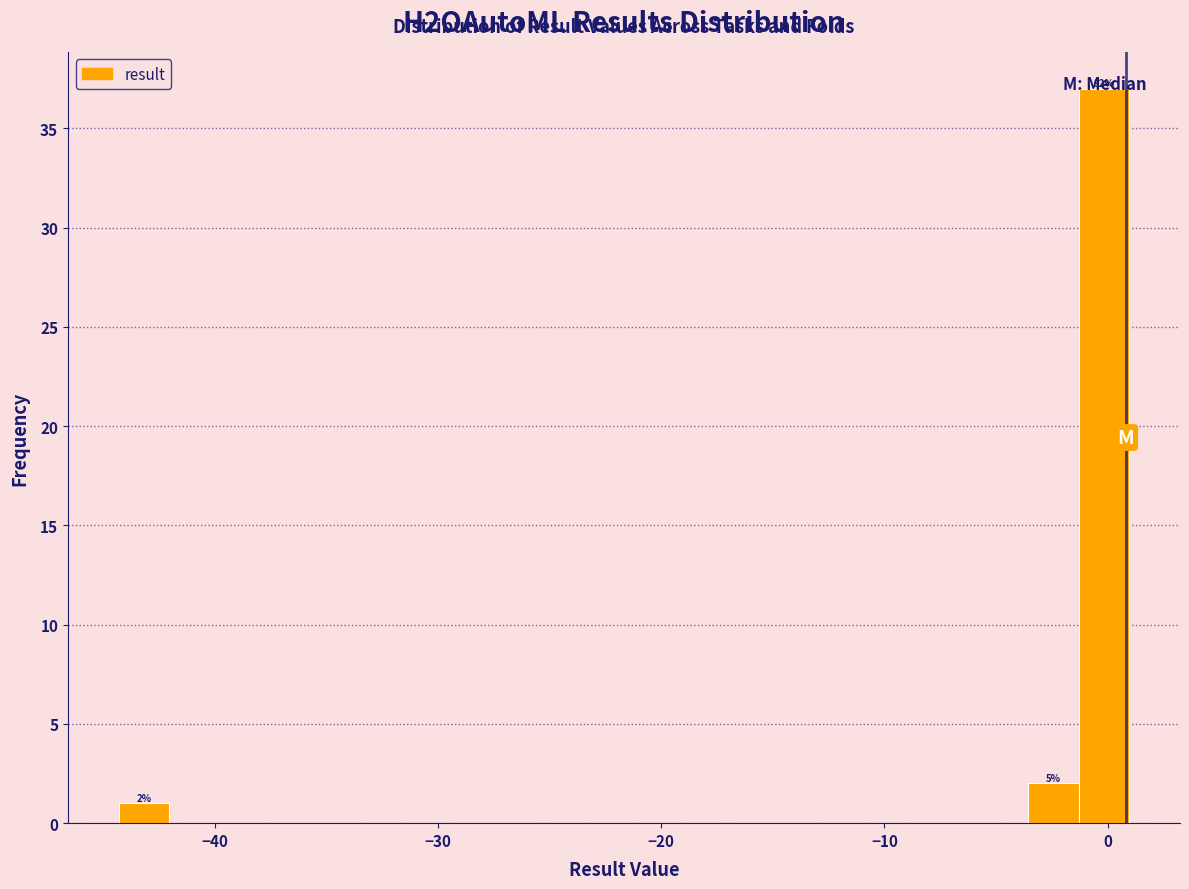

Read against the x-axis, roughly where is the centre of the tallest bar?

0